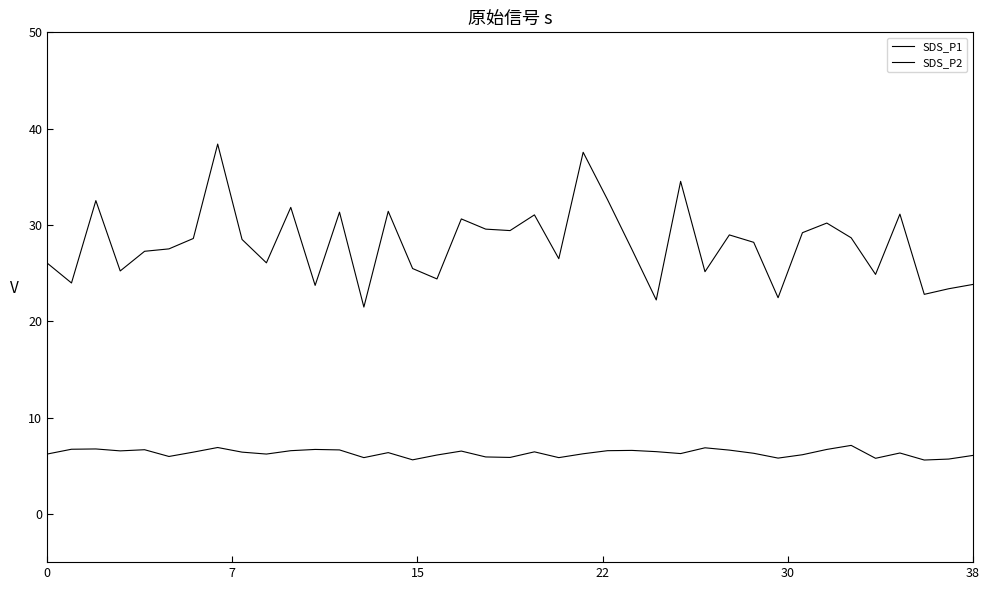

At which category is the sum across all series the highest?

7